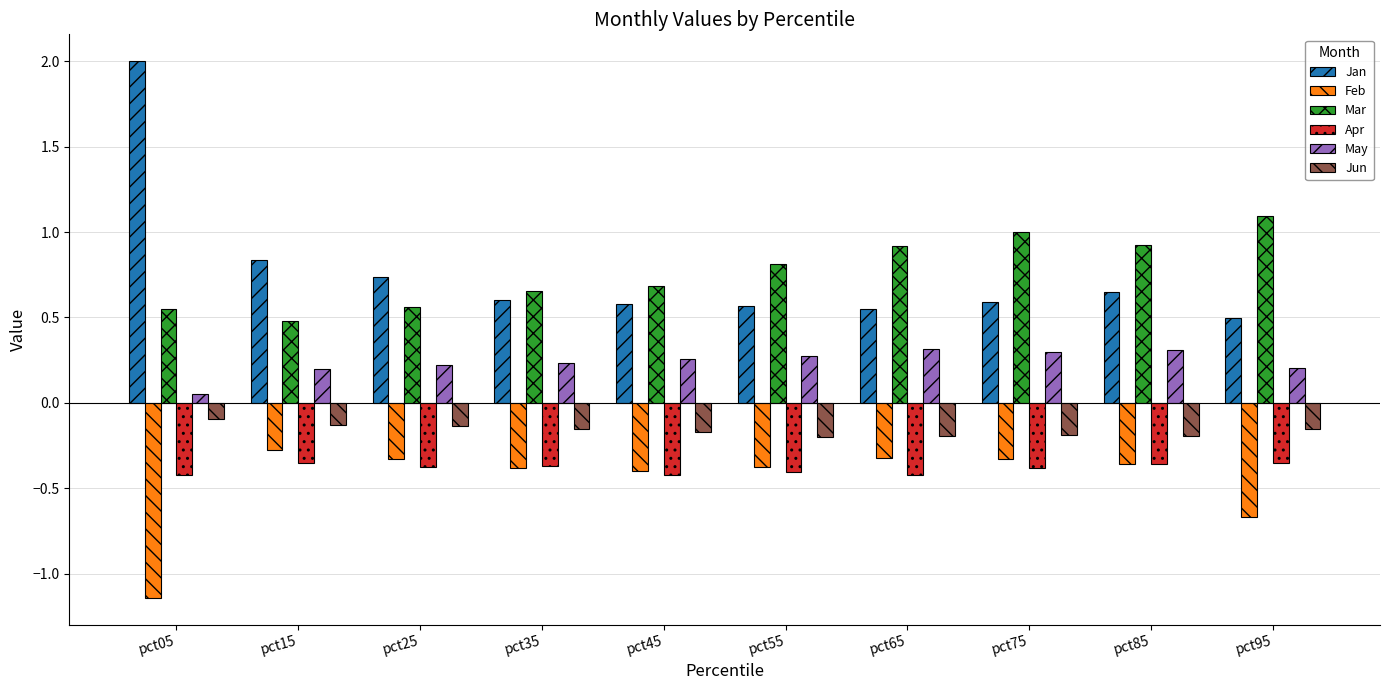

The value of Apr at pct15 is -0.4. True or false?

True